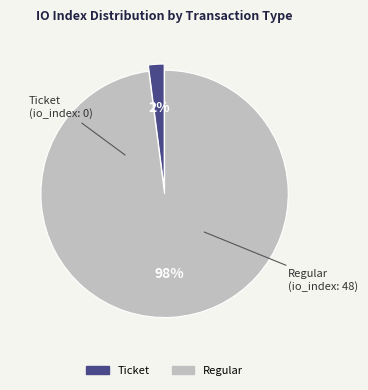

To the nearest percent, what portion does Regular represent?

98%